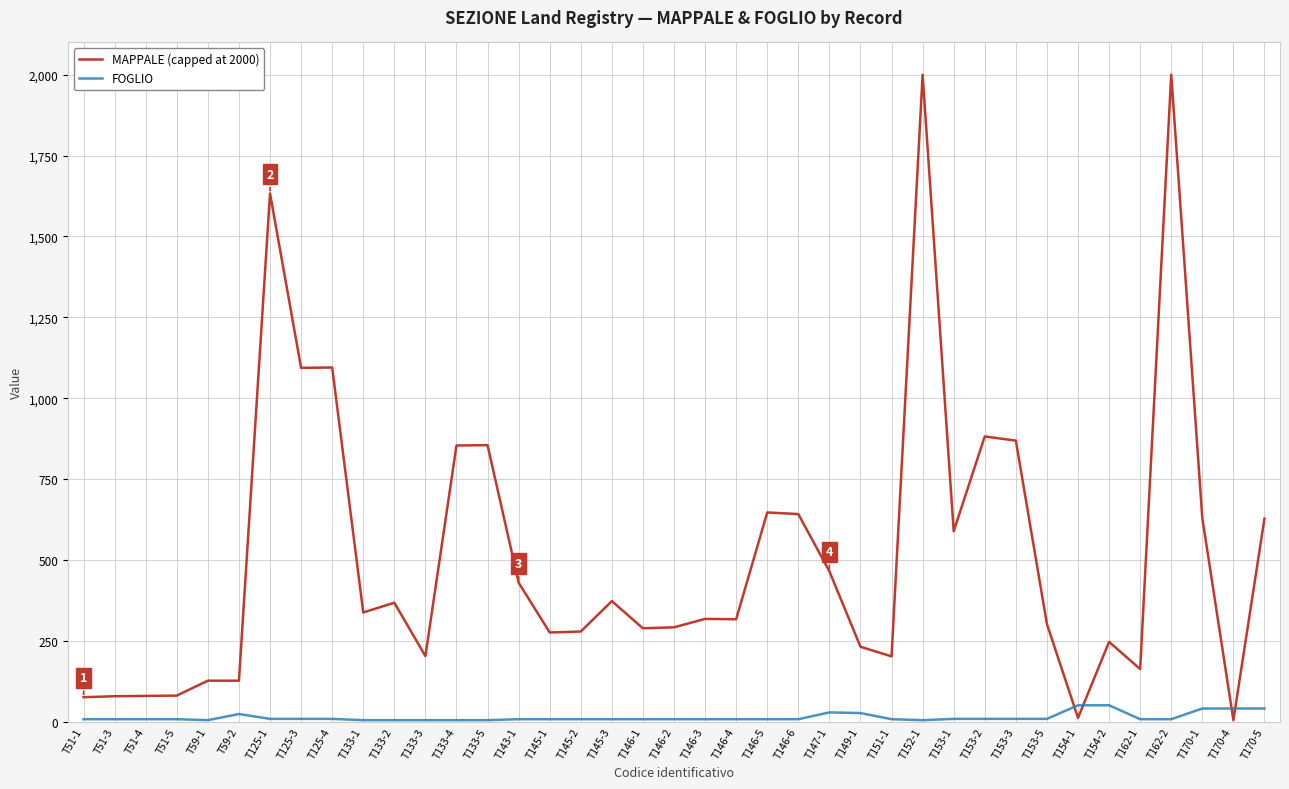

List the series in order of their overall mean, lowest first.

FOGLIO, MAPPALE (capped at 2000)